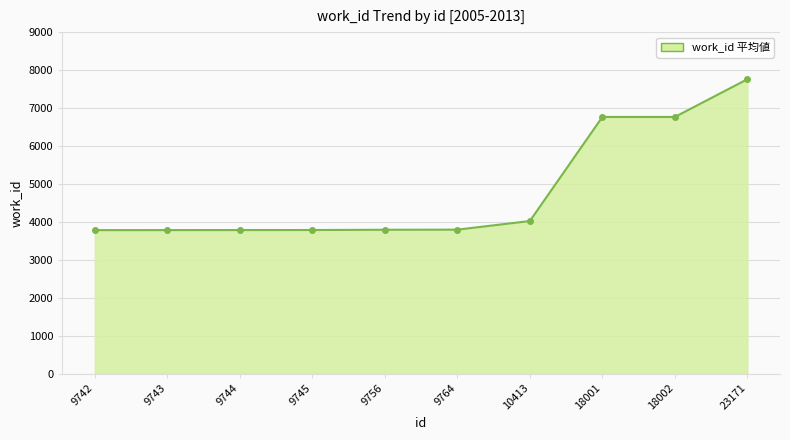

What is the maximum value shown in the chart?

7758